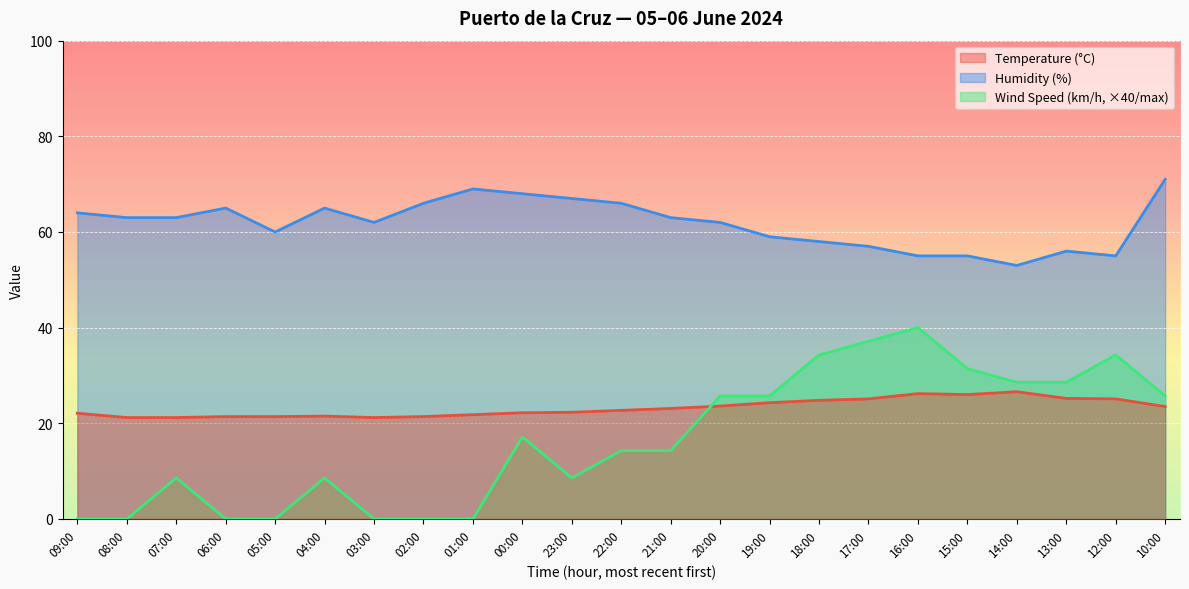

At 03:00, list the series in order from smallest to largest.

Wind Speed (km/h, ×40/max), Temperature (°C), Humidity (%)